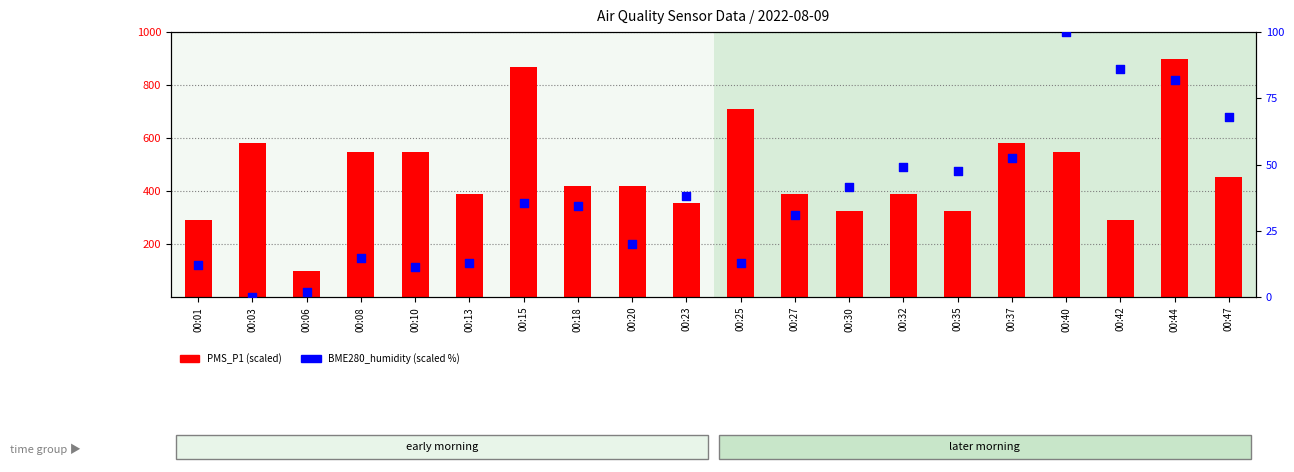

At which category is the sum across all series the highest?

00:44